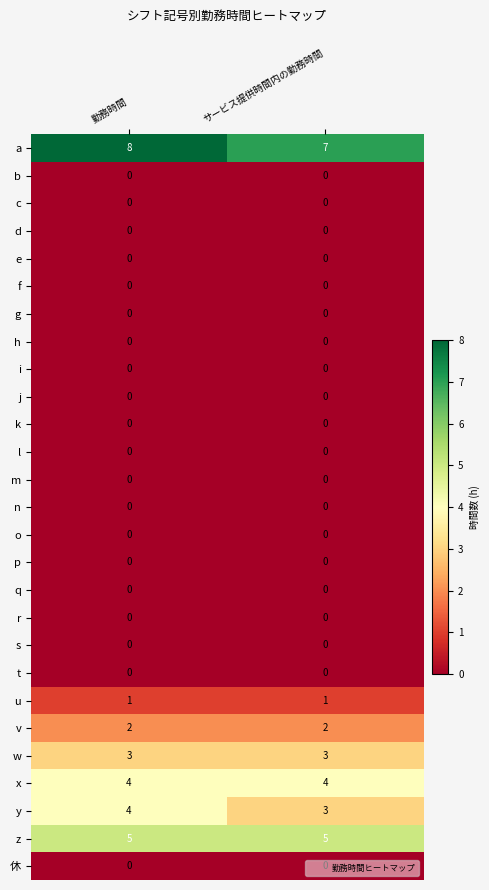

The d series shows 0 at 勤務時間. True or false?

True